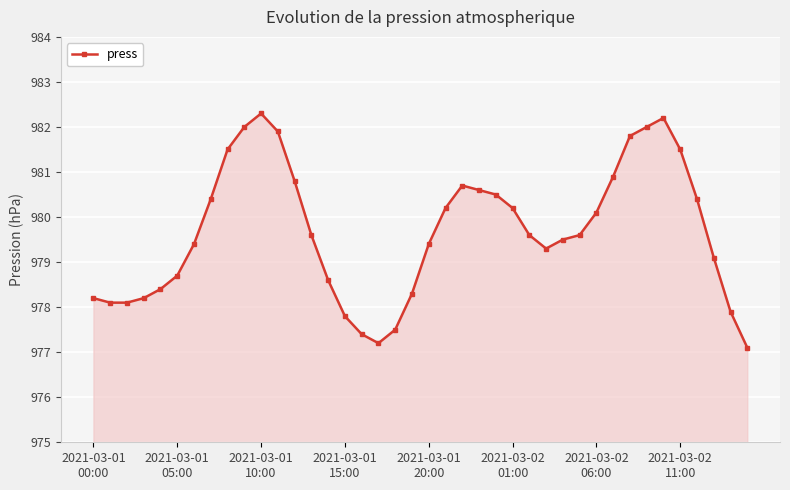

What is the minimum value shown in the chart?

977.1